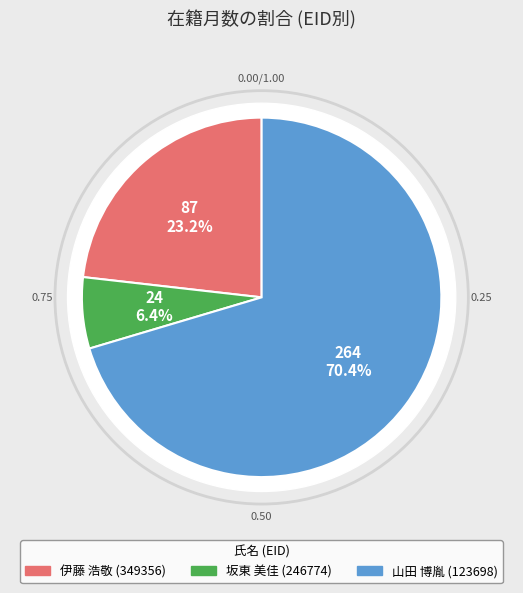

Count the number of slices in the pie.

3